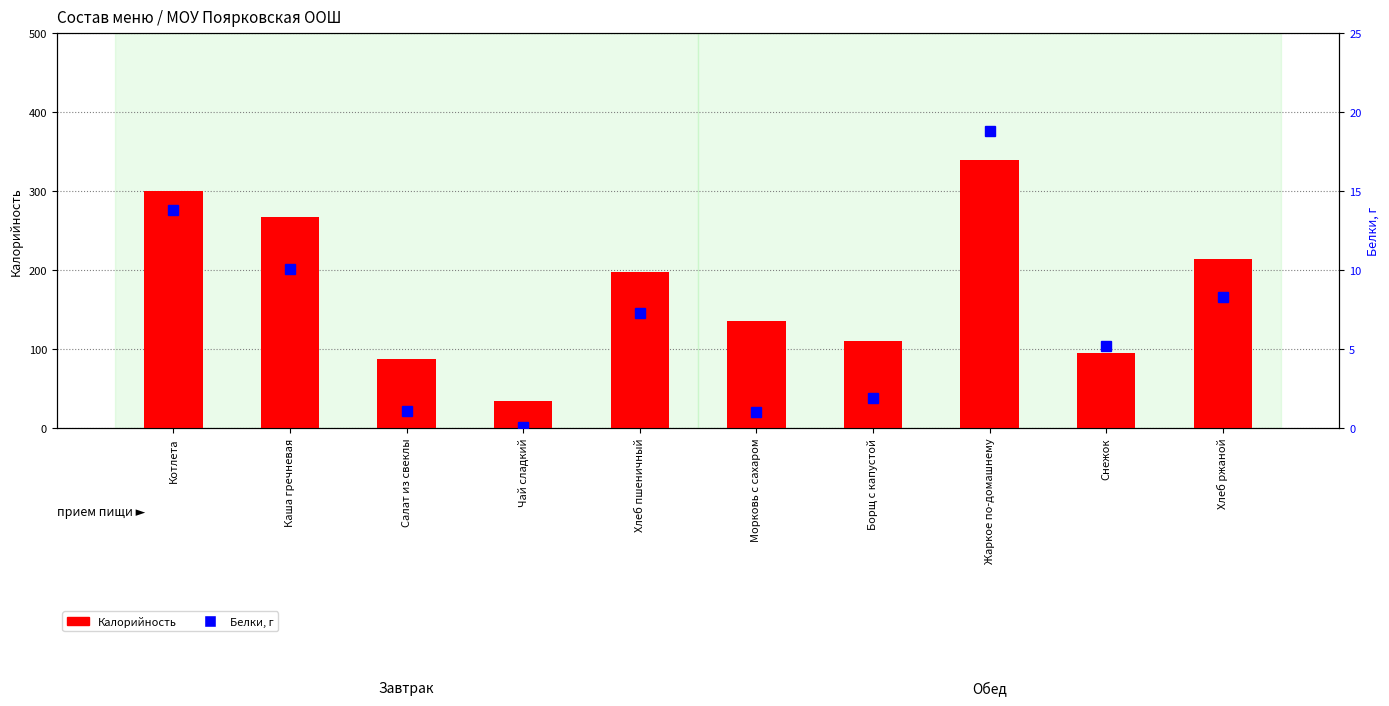

What is the label of the 10th bar from the right?

Котлета